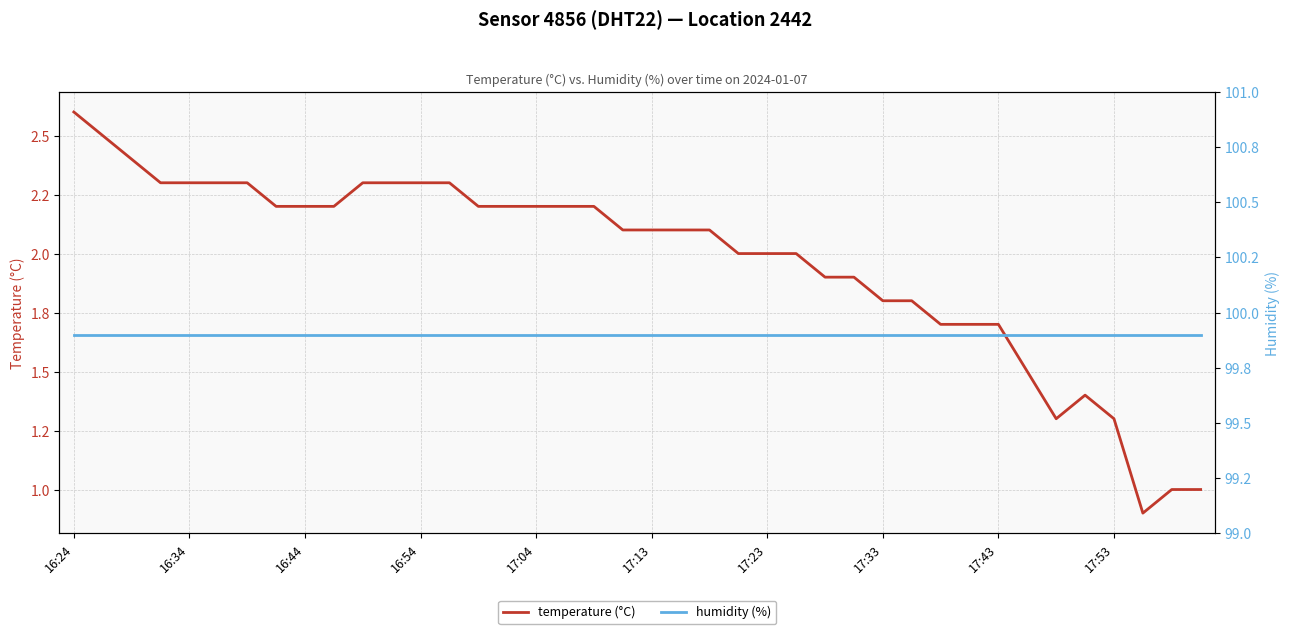

Is the value of humidity (%) at 23 greater than the value of temperature (°C) at 28?

Yes